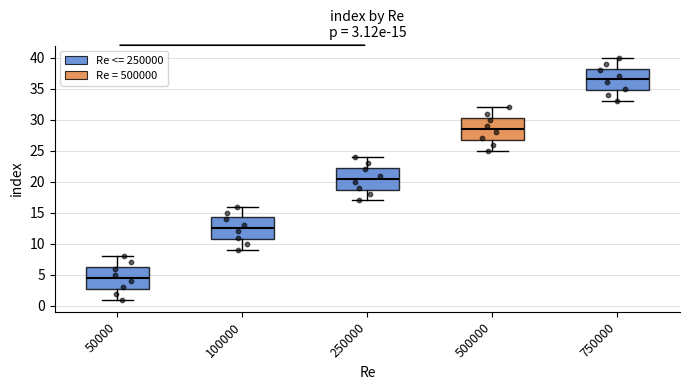

Which box has the lowest median line?

50000